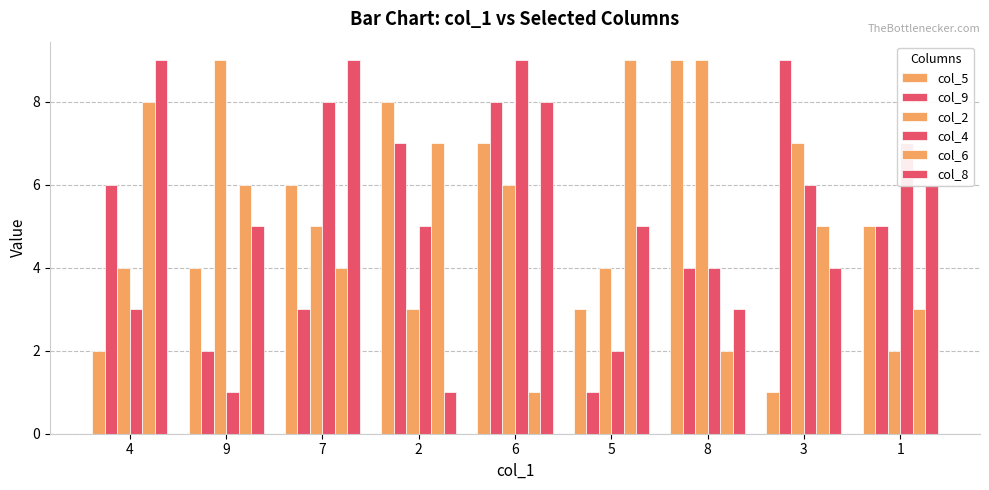

True or false: col_2 has a value of 3 at 2.

True